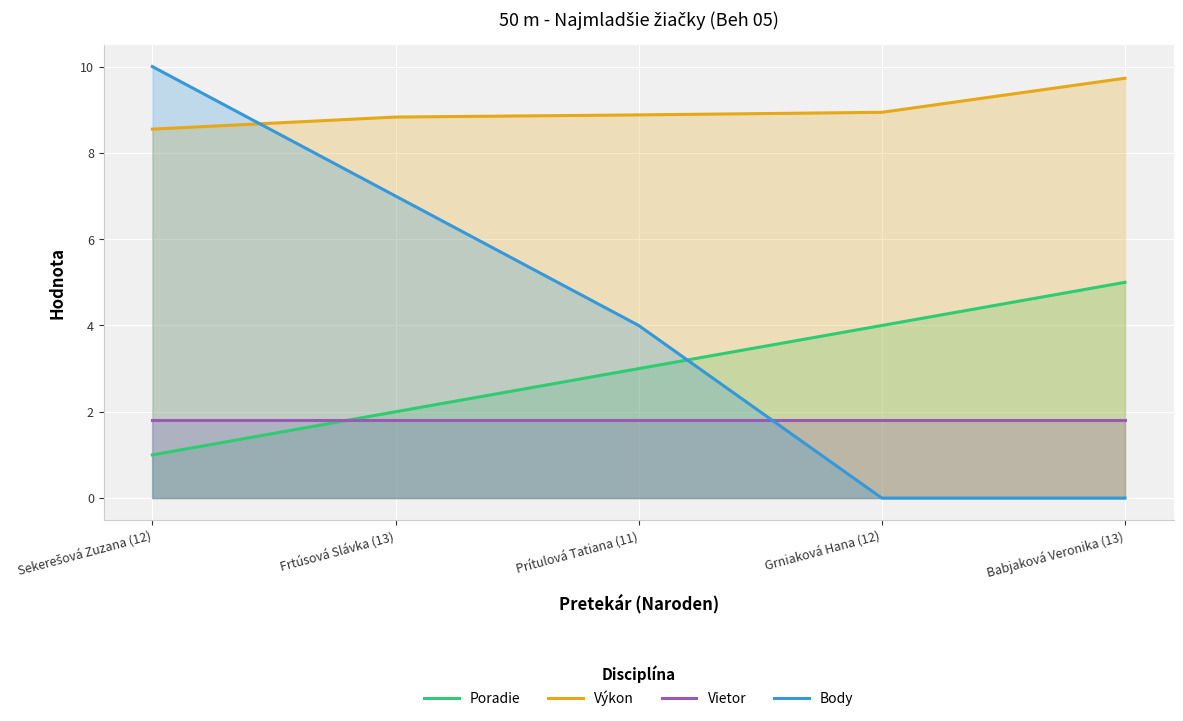

What are all the series names shown in the legend?

Poradie, Výkon, Vietor, Body